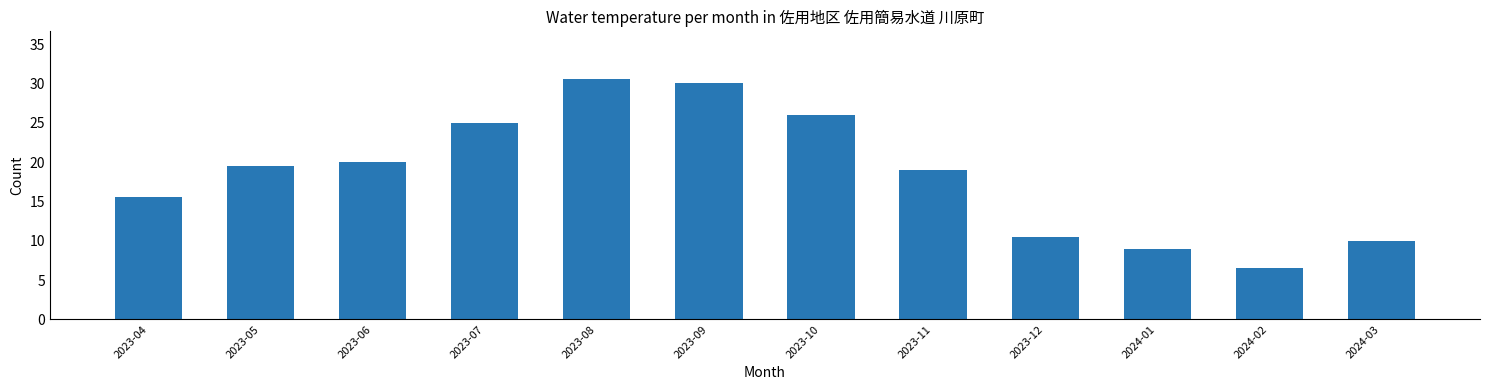

Reading left to right, transcribe all the data shown in this chart.

15.5	19.5	20.0	25.0	30.5	30.0	26.0	19.0	10.5	9.0	6.5	10.0